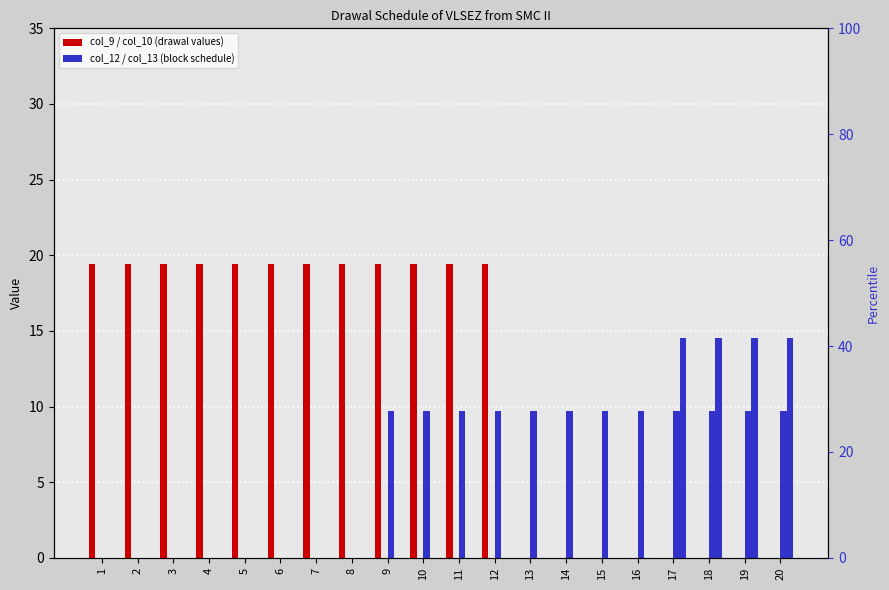

What is the total value across all series at 11?

29.1